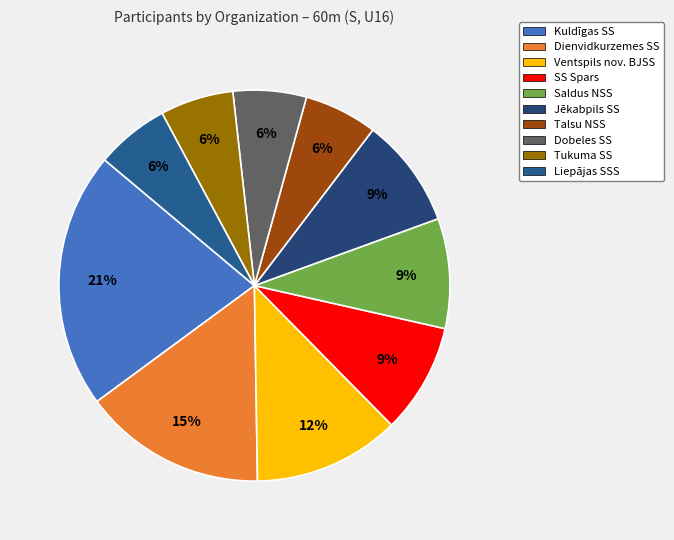

How many segments does this pie chart have?

10